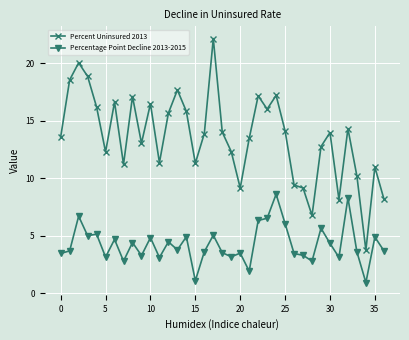

List the series in order of their overall mean, lowest first.

Percentage Point Decline 2013-2015, Percent Uninsured 2013